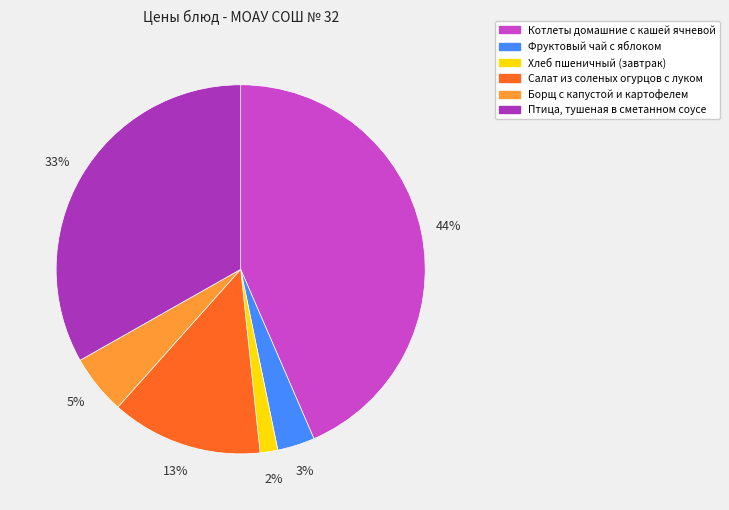

Which has a higher value, Птица, тушеная в сметанном соусе or Котлеты домашние с кашей ячневой?

Котлеты домашние с кашей ячневой